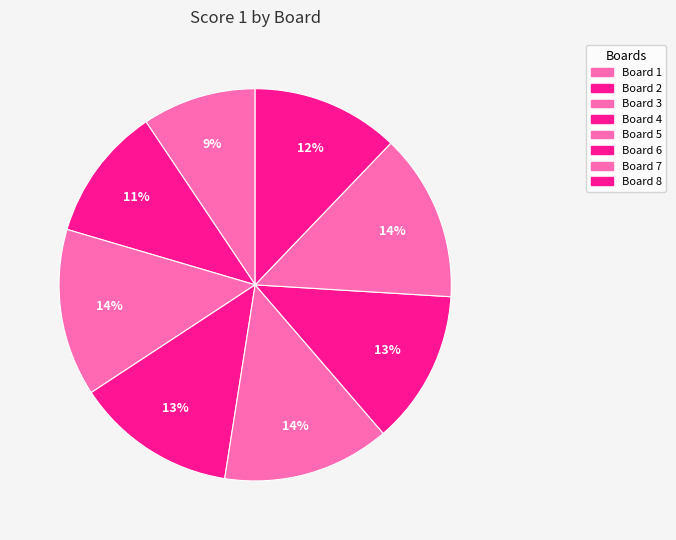

To the nearest percent, what portion does Board 6 represent?

13%